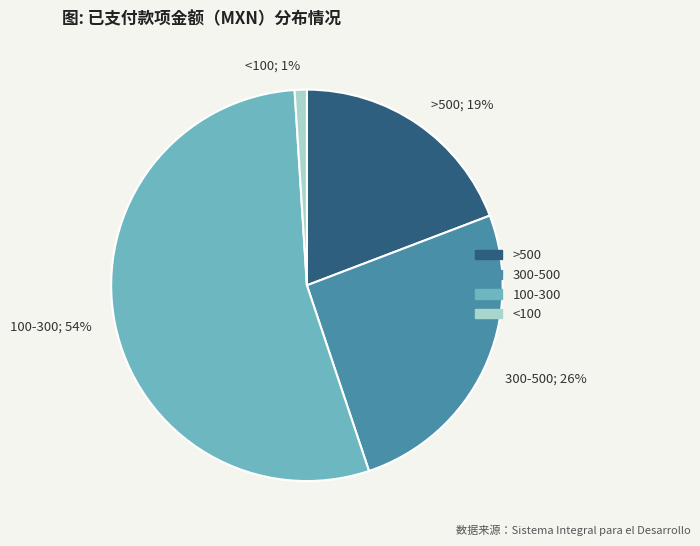

To the nearest percent, what portion does <100; 1% represent?

1%